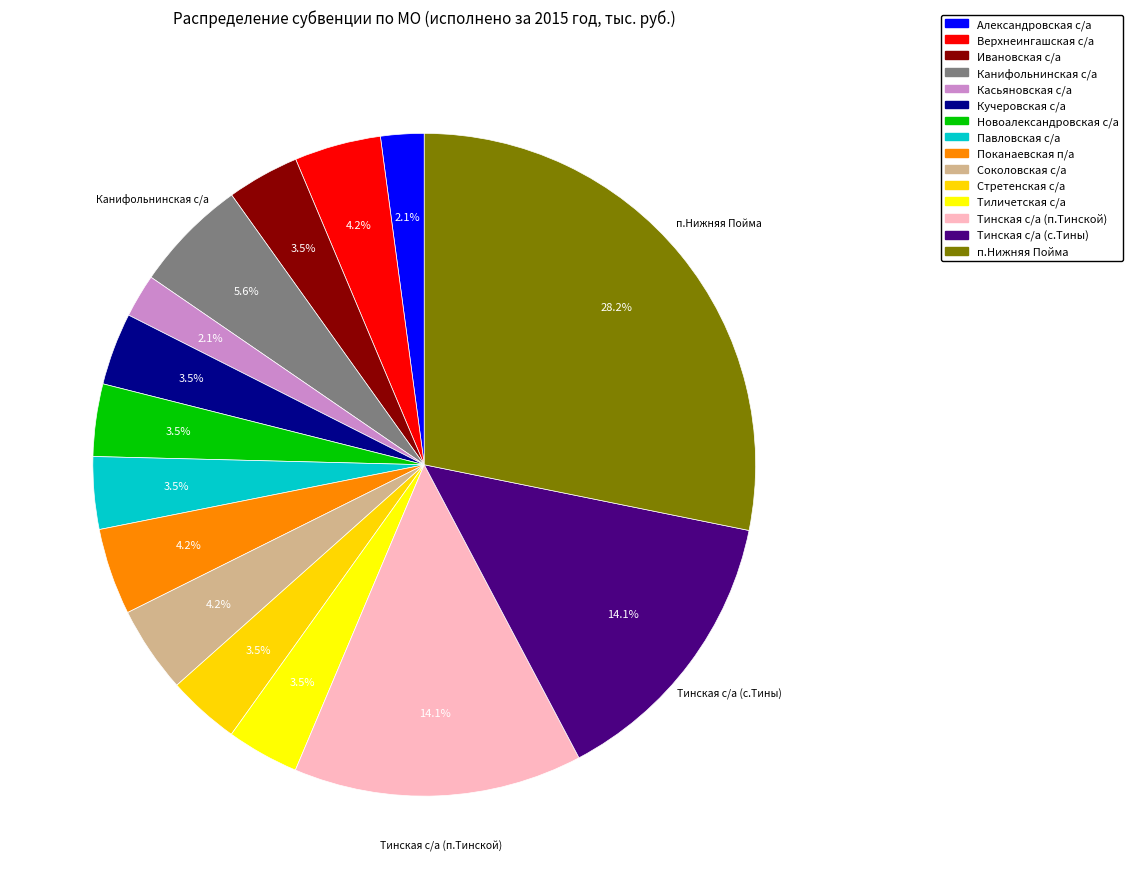

Which slice is the largest?

п.Нижняя Пойма